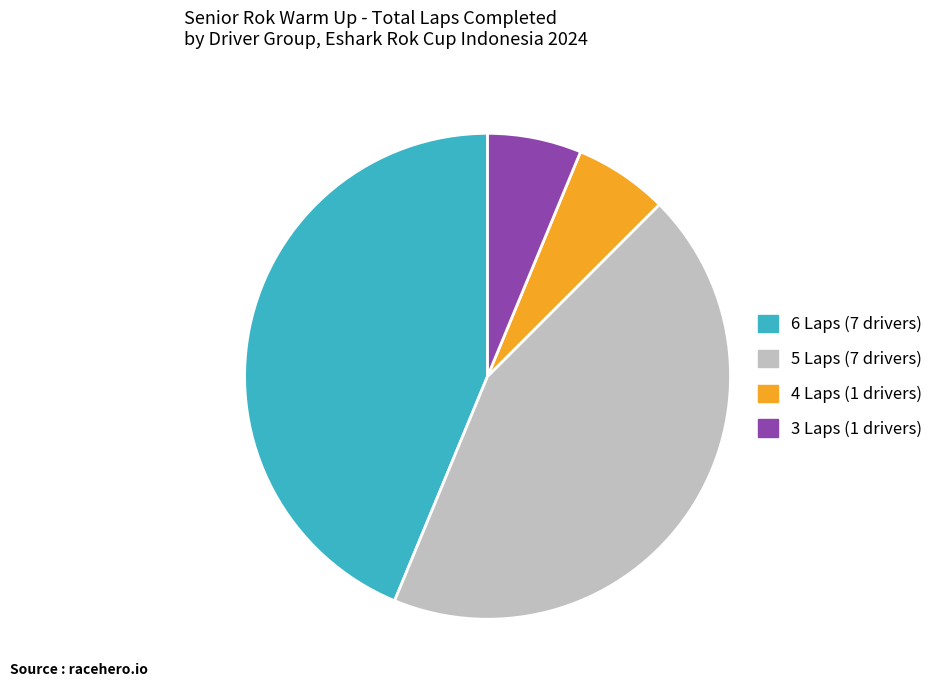

How many slices are in this pie chart?

4